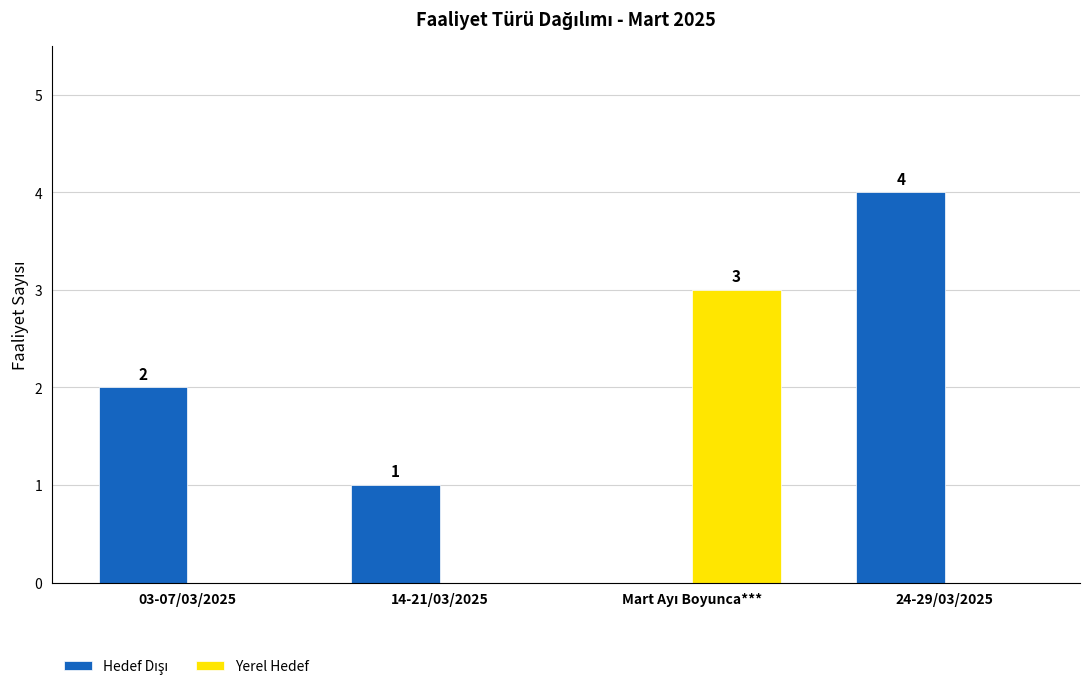

Is it true that Yerel Hedef equals 0 at 03-07/03/2025?

True